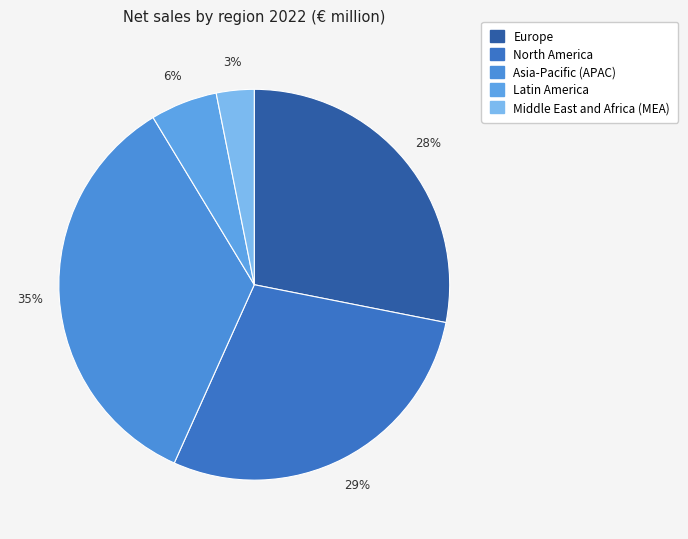

To the nearest percent, what is the average slice percentage?

20%